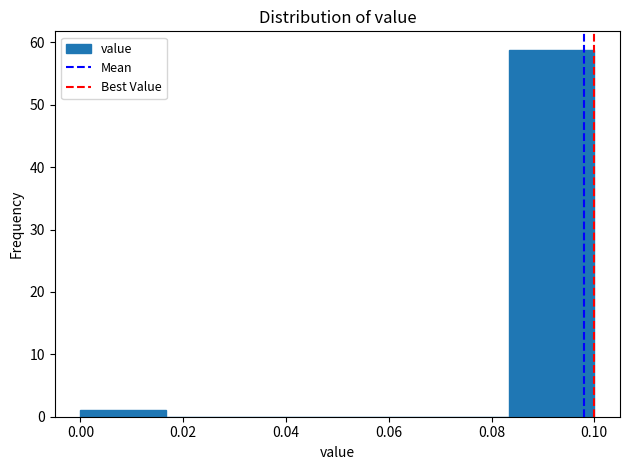

Reading left to right, transcribe this chart: for each bar, give the range it covers on the x-axis and its height. Neither the bar edges nor the heights are printed on the chart, so give them approximately, as read against the axes.

0.000 to 0.016: 1
0.016 to 0.034: 0
0.034 to 0.050: 0
0.050 to 0.066: 0
0.066 to 0.084: 0
0.084 to 0.100: 59